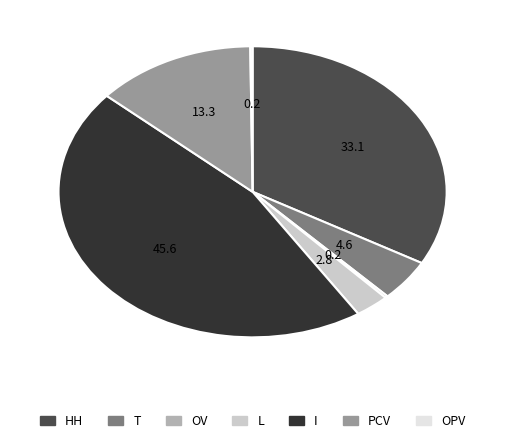

Is there any slice that represents more than half of the pie?

No